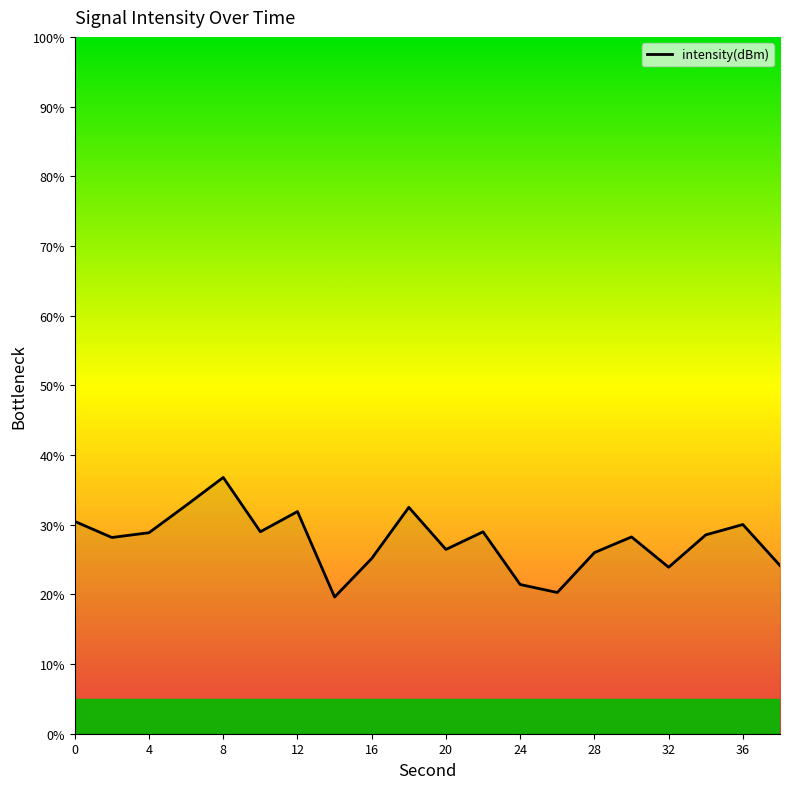

How many lines are shown in the chart?

1